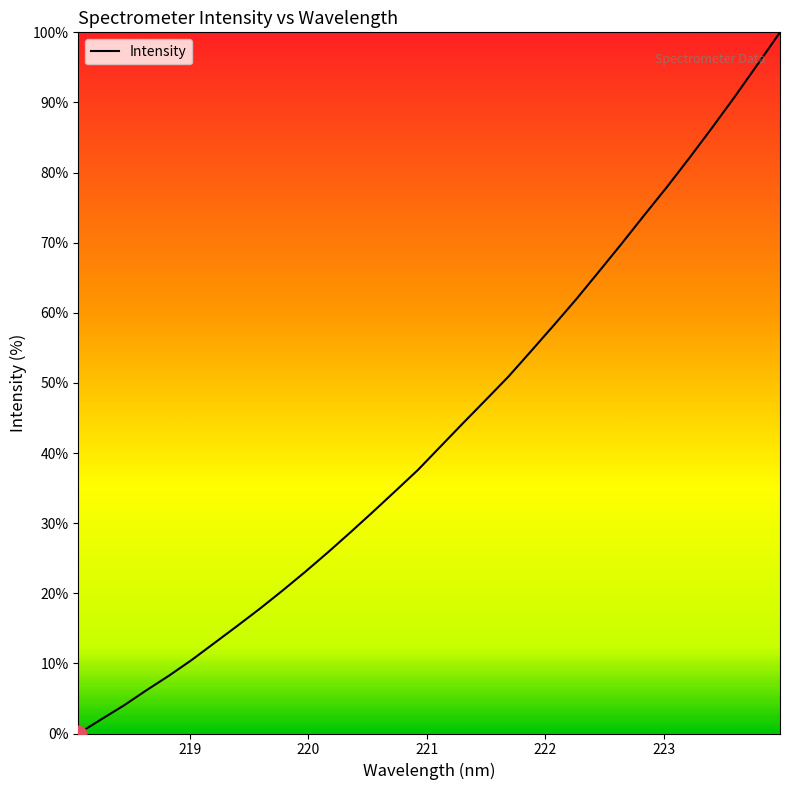

What is the difference between the maximum and minimum values?

100.0